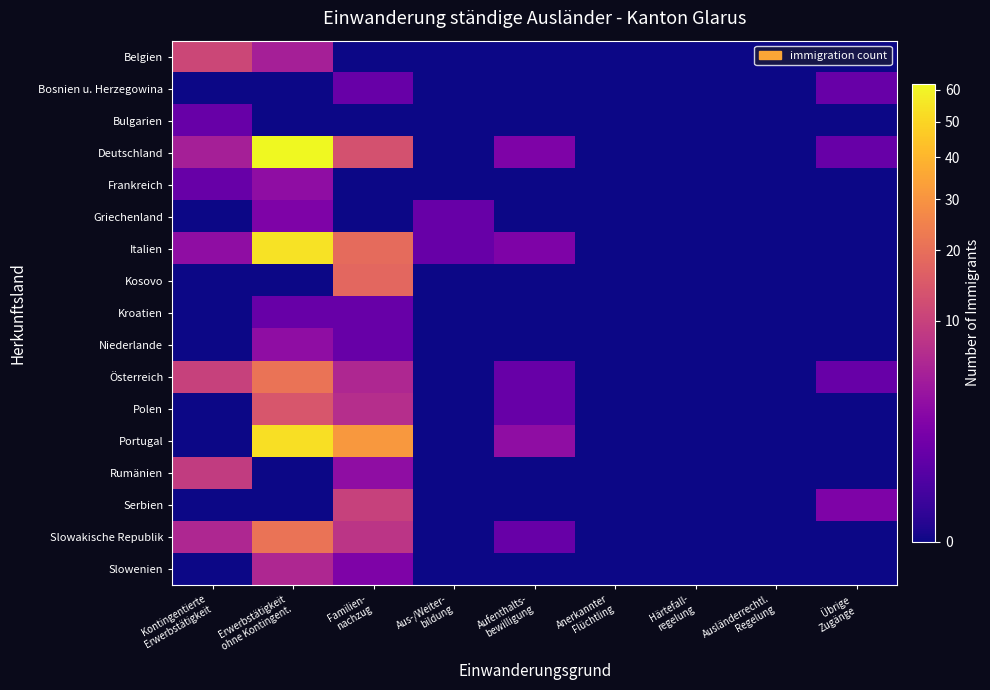

Rank the series by their maximum value, from lowest to highest.

Bosnien u. Herzegowina, Bulgarien, Kroatien, Griechenland, Frankreich, Niederlande, Slowenien, Rumänien, Serbien, Belgien, Polen, Kosovo, Österreich, Slowakische Republik, Portugal, Italien, Deutschland